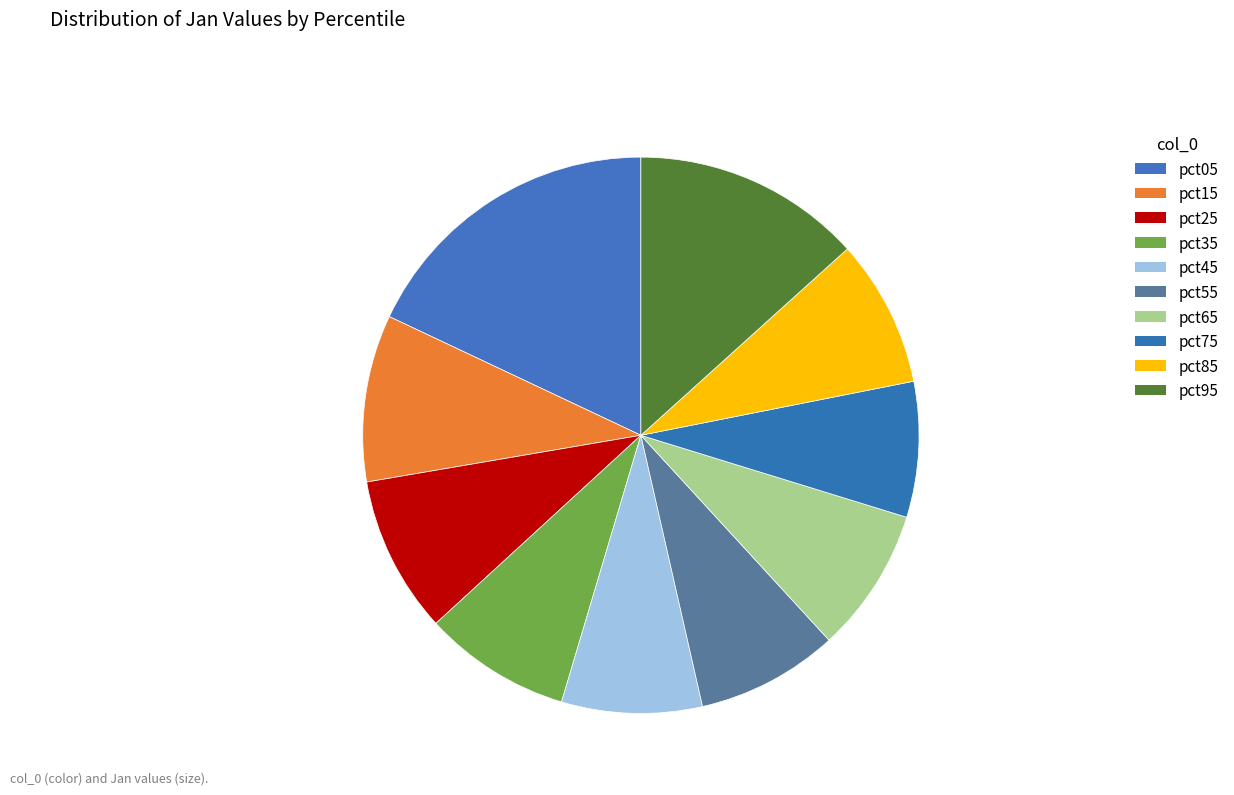

Which has a higher value, pct85 or pct25?

pct25